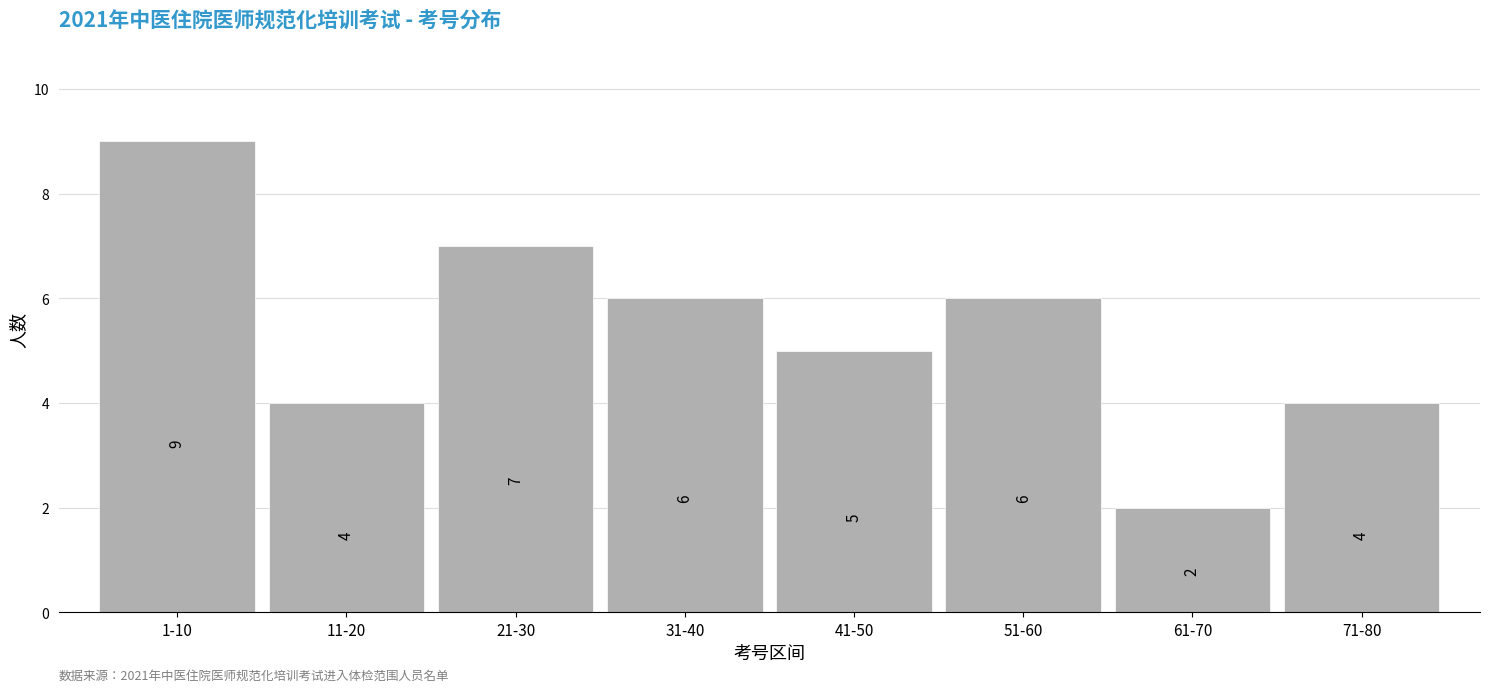

Reading left to right, what are all the values shown in this chart?

1-10=9	11-20=4	21-30=7	31-40=6	41-50=5	51-60=6	61-70=2	71-80=4